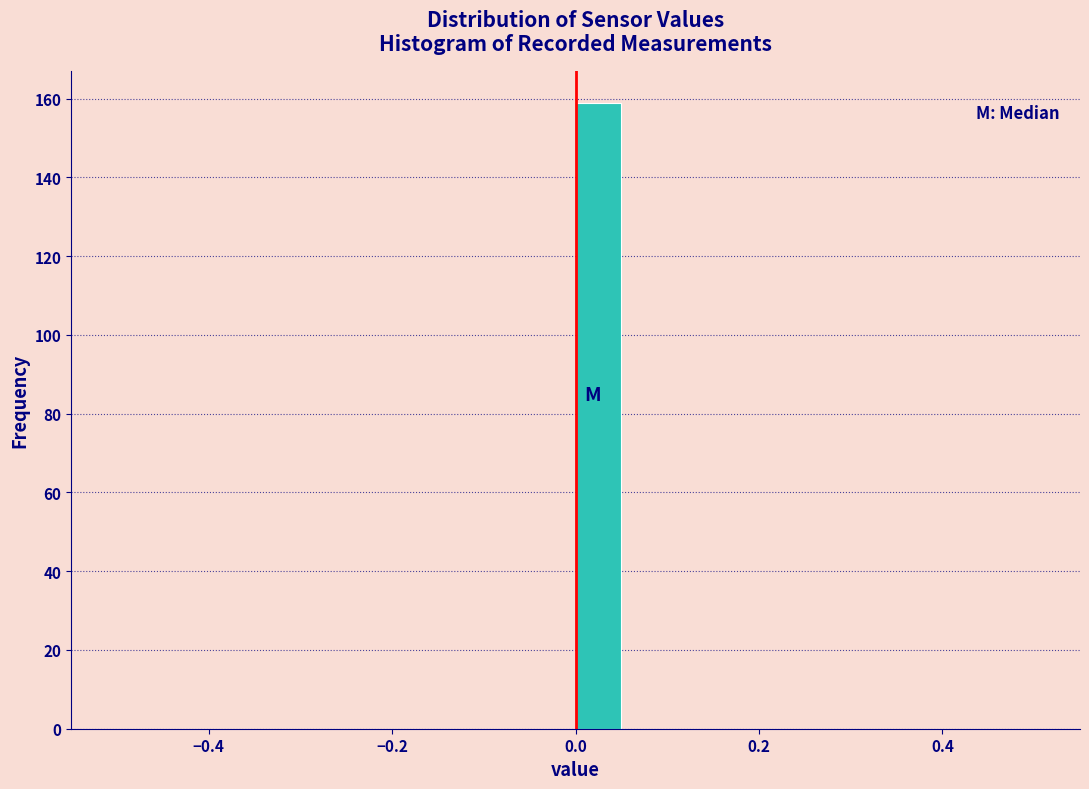

Around what value on the x-axis is the tallest bar? Give the approximate position of its centre, as read against the axis.

0.02